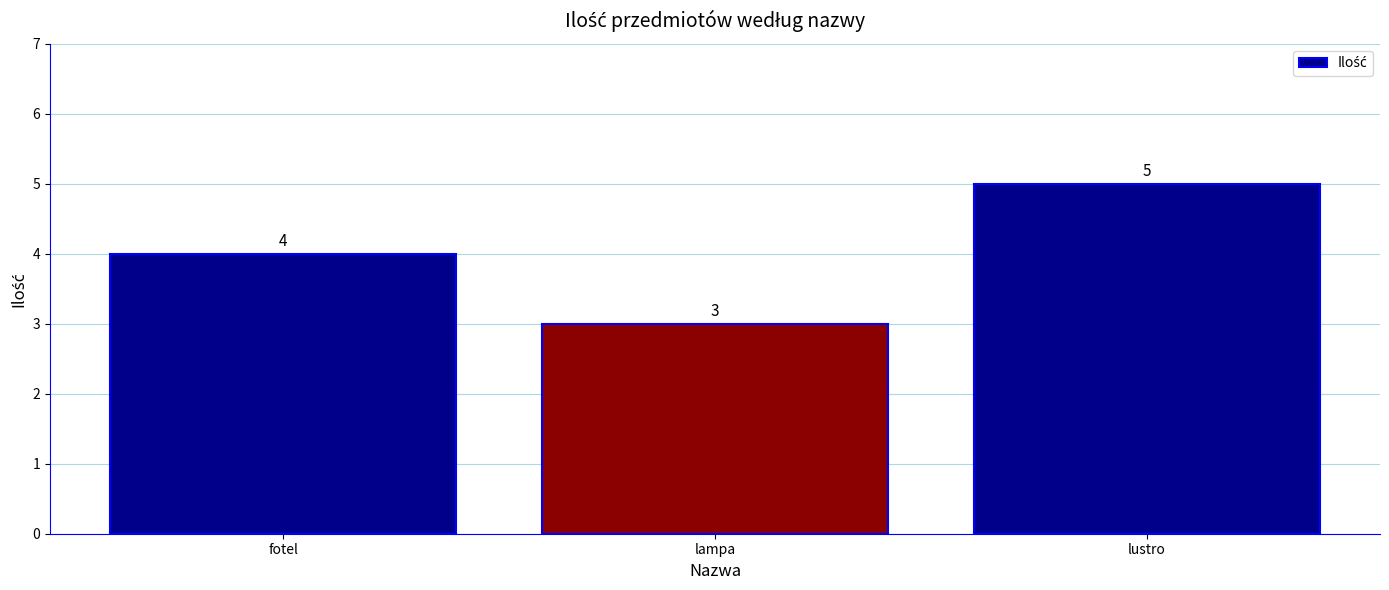

At which category does the chart reach its peak across all series?

lustro